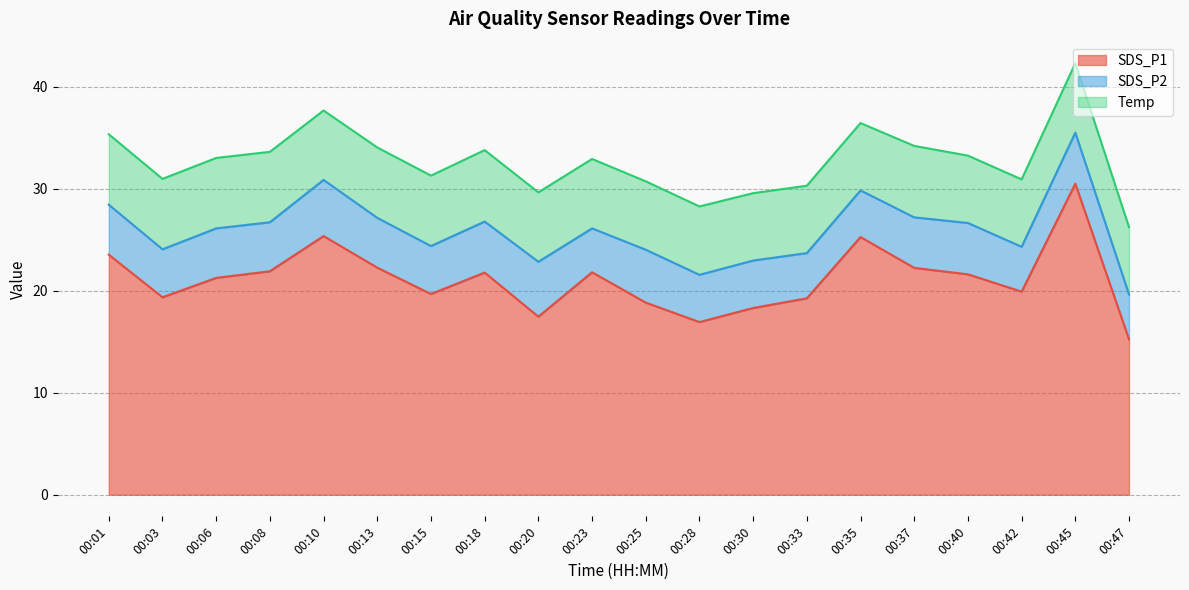

True or false: SDS_P2 has a value of 3.2 at 00:01.

False